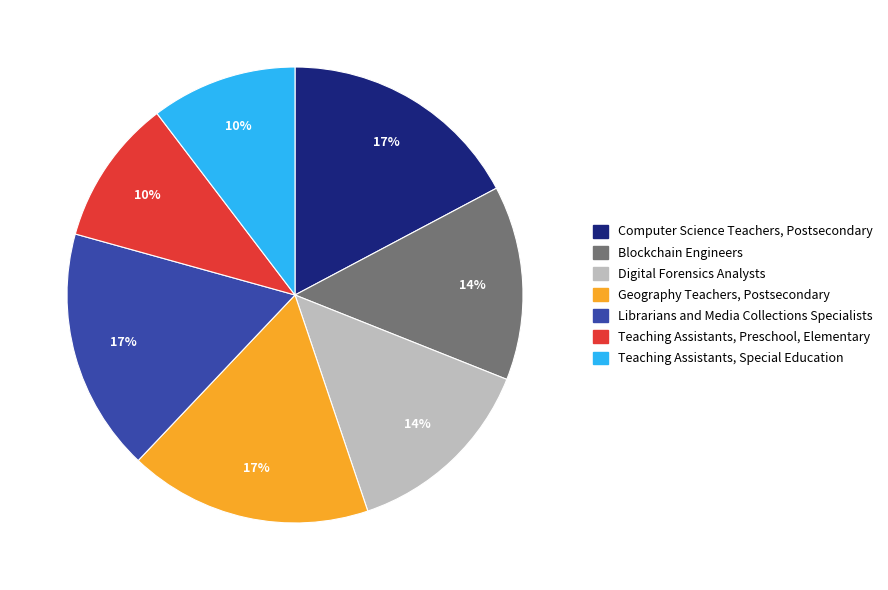

To the nearest percent, what is the difference between the Teaching Assistants, Preschool, Elementary and Computer Science Teachers, Postsecondary slice percentages?

7%